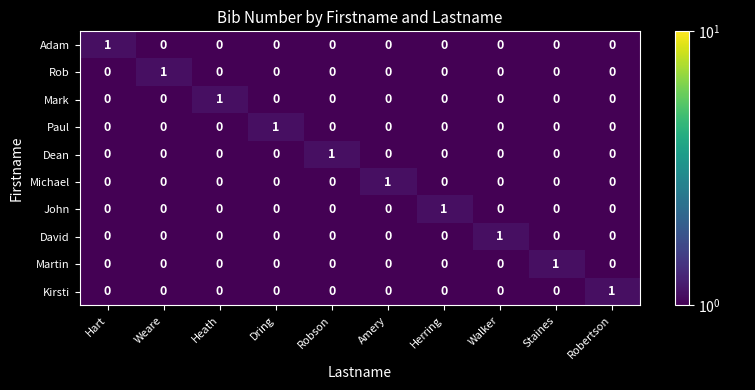

Count the Rob values in the range 0 to 1.

10